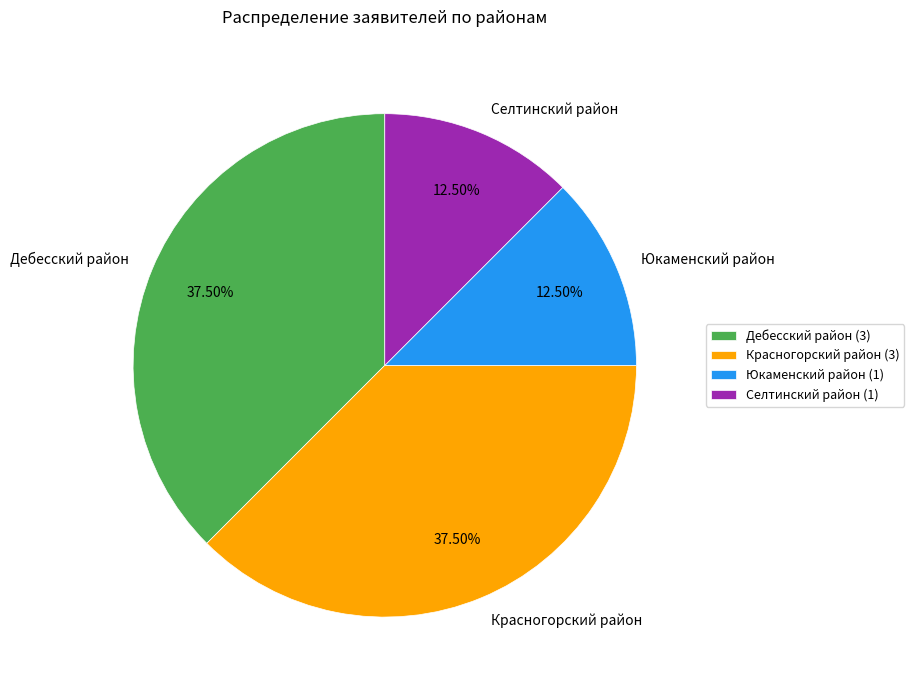

Approximately how many times larger is the value at Юкаменский район compared to Дебесский район?

0.3